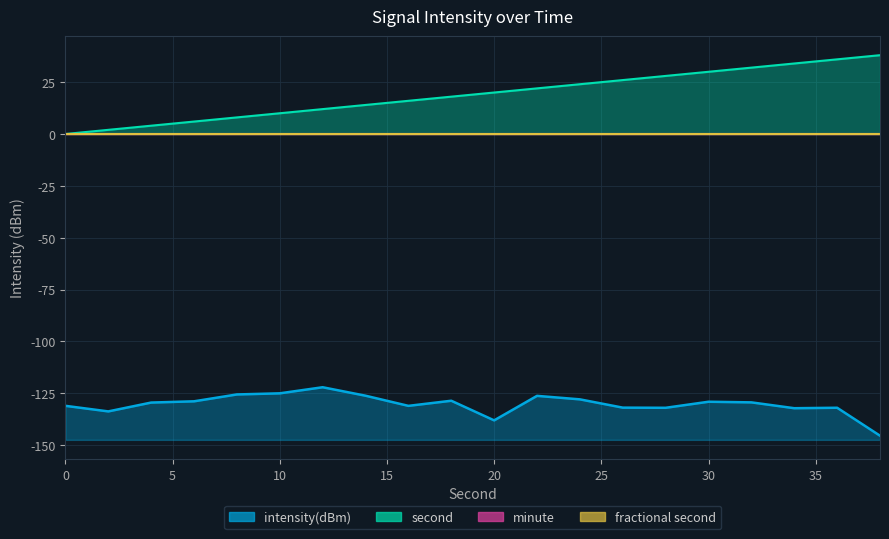

True or false: second has more than 1 points higher than both neighbors.

False